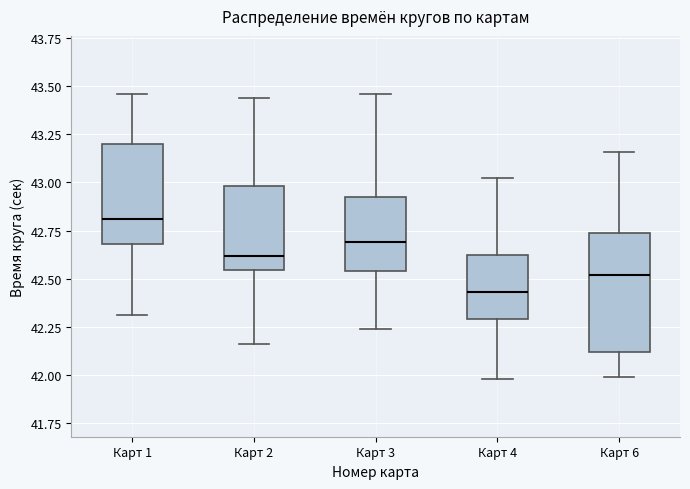

Where is the upper edge of the box for Карт 4 on the y-axis? The values are not printed on the chart, so give them approximately, as read against the axis.

42.65